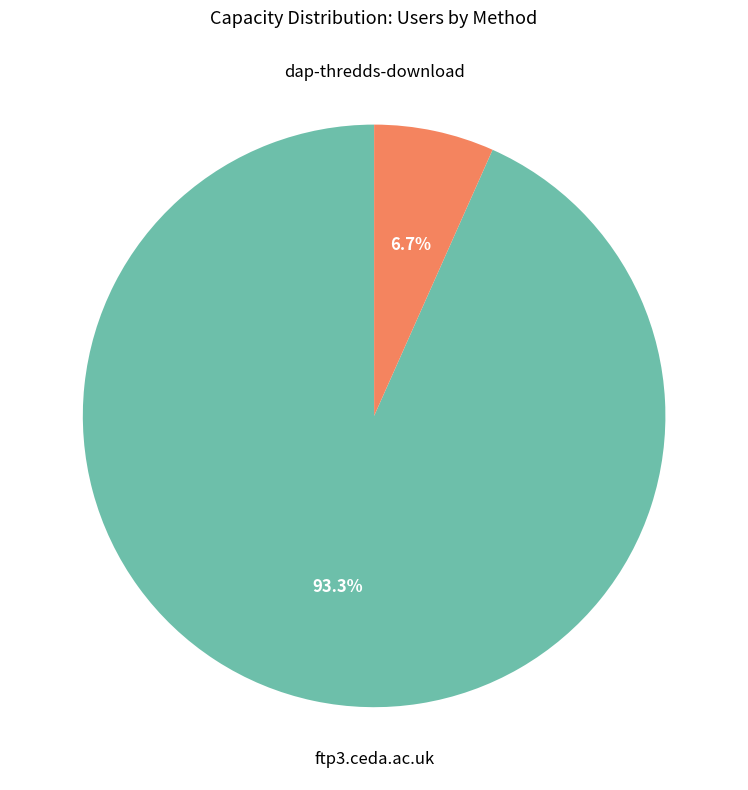

Which has a higher value, dap-thredds-download or ftp3.ceda.ac.uk?

dap-thredds-download